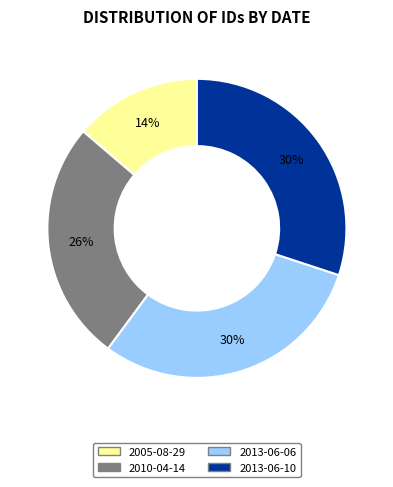

What percentage is the 2010-04-14 slice, to the nearest percent?

26%